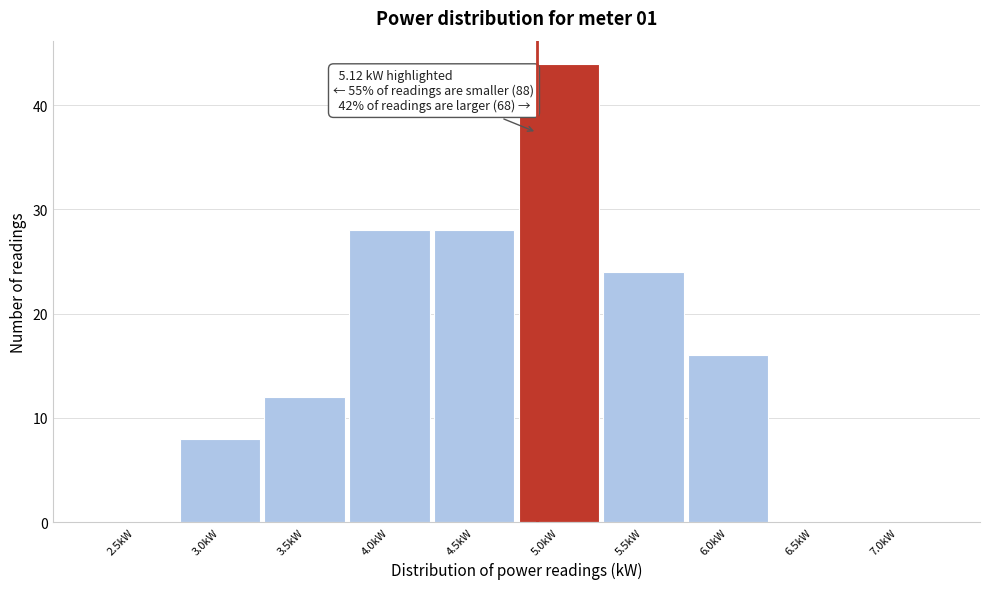

Reading right to left, list all the values displayed in this chart.

7.0kW=0	6.5kW=0	6.0kW=16	5.5kW=24	5.0kW=44	4.5kW=28	4.0kW=28	3.5kW=12	3.0kW=8	2.5kW=0